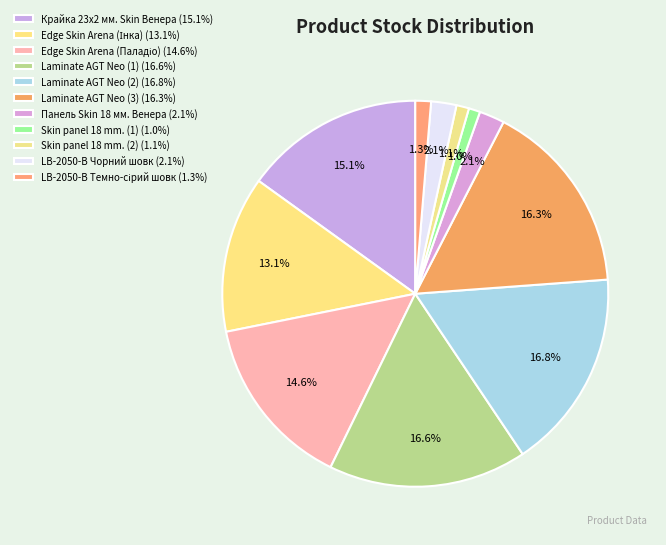

How many segments does this pie chart have?

11